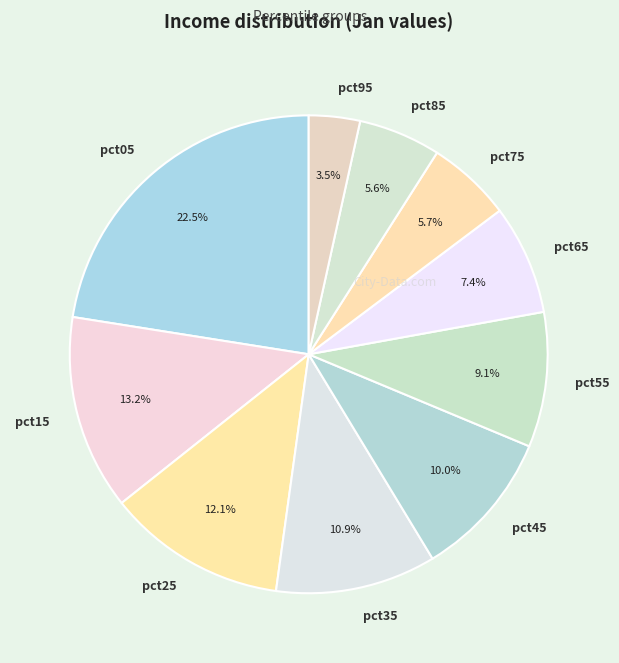

To the nearest percent, what is the combined percentage of pct95 and pct25?

16%